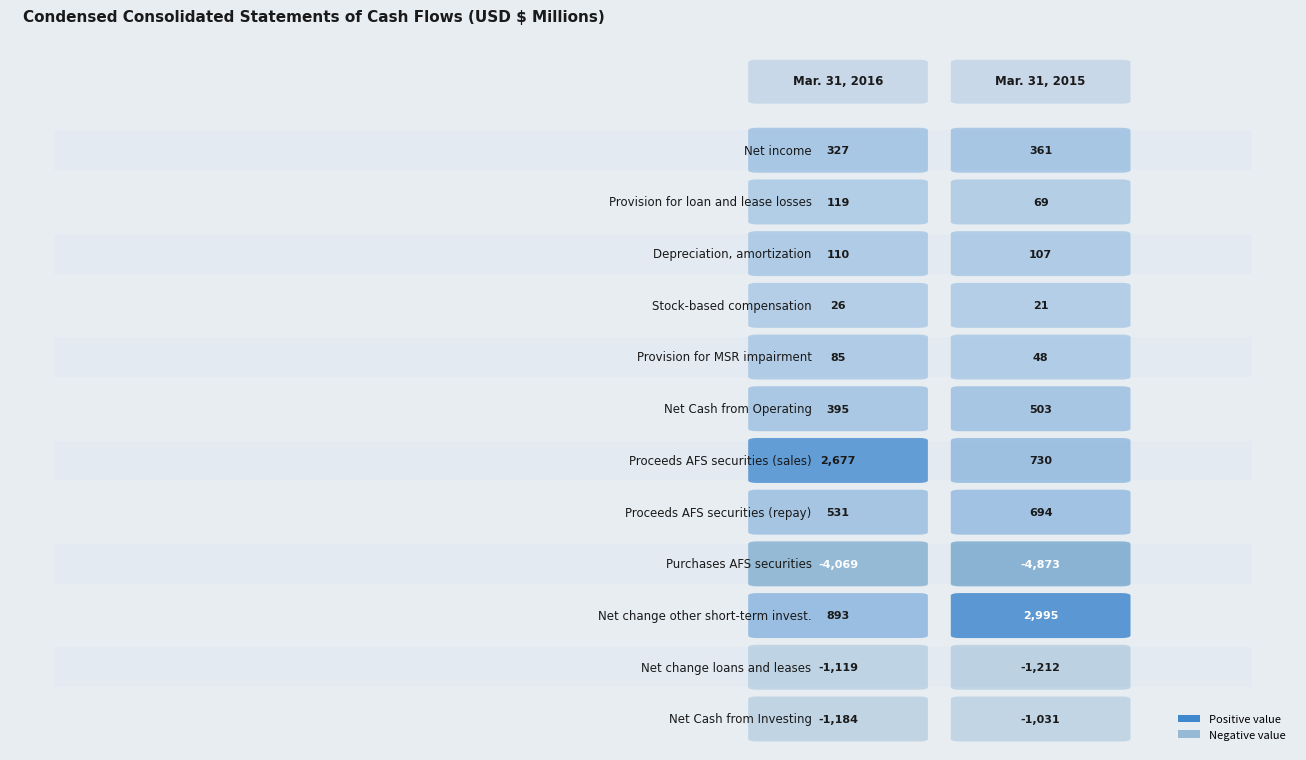

What is the total value across all series at 0?

-1209